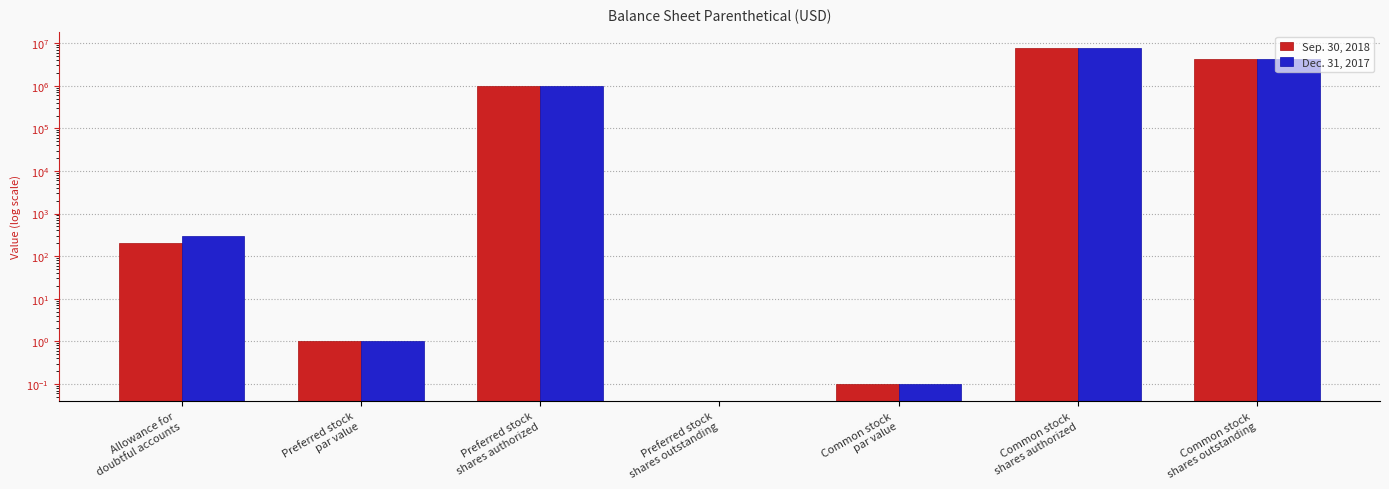

Is the value of Dec. 31, 2017 at Common stock
shares authorized greater than the value of Sep. 30, 2018 at Common stock
shares authorized?

No